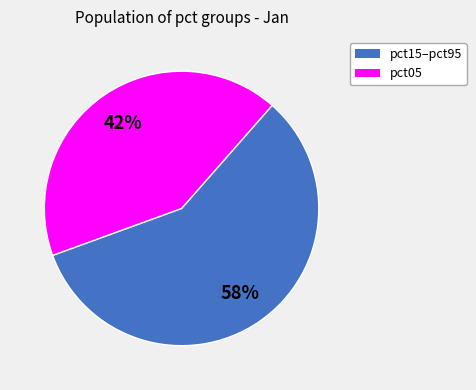

Does any single category account for the majority?

Yes